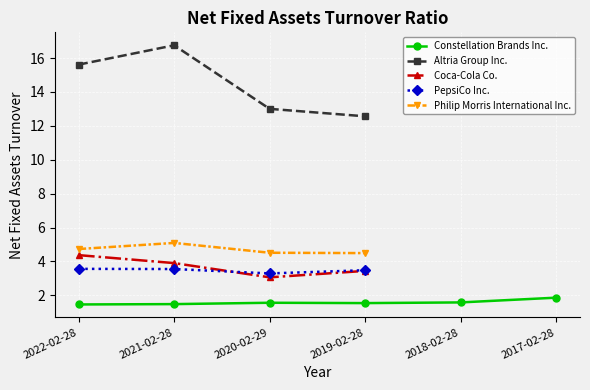

What is the label of the 6th point from the right?

2022-02-28